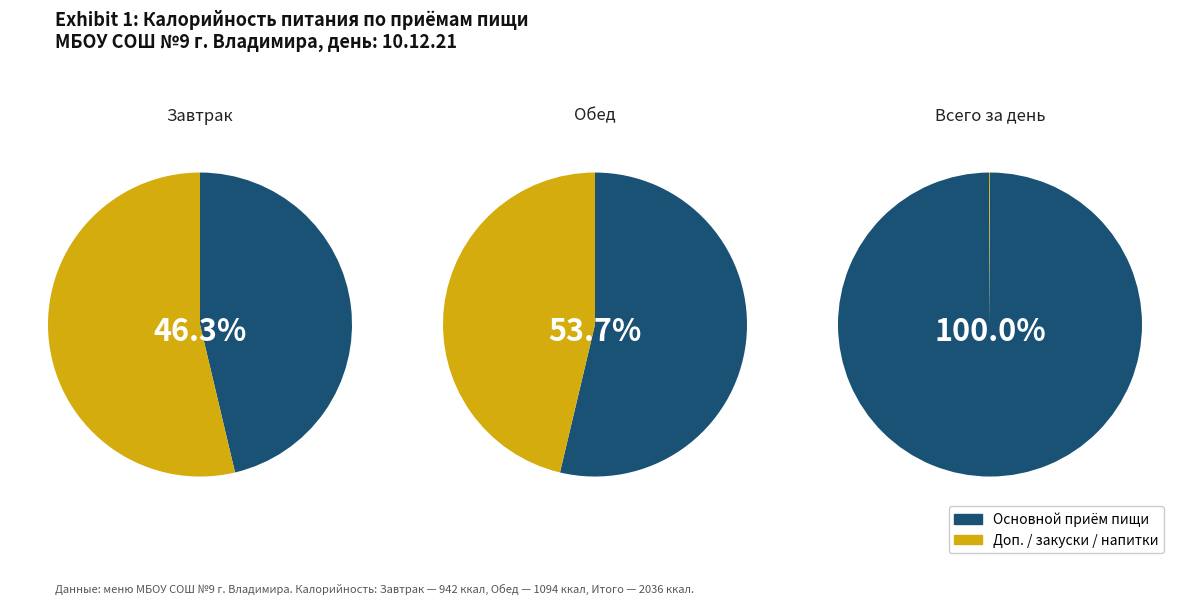

Which slice is the smallest?

Завтрак